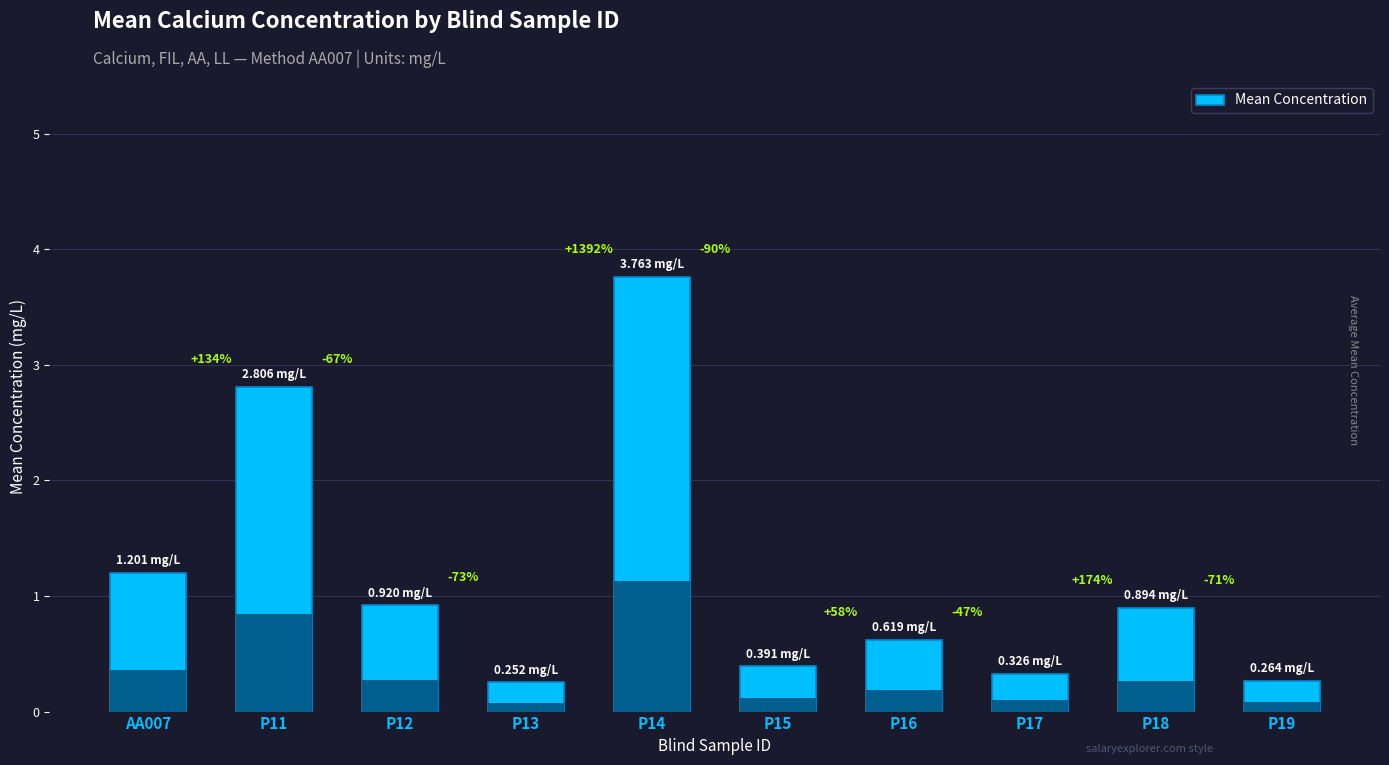

What is the change in value from P11 to P12?

-1.9